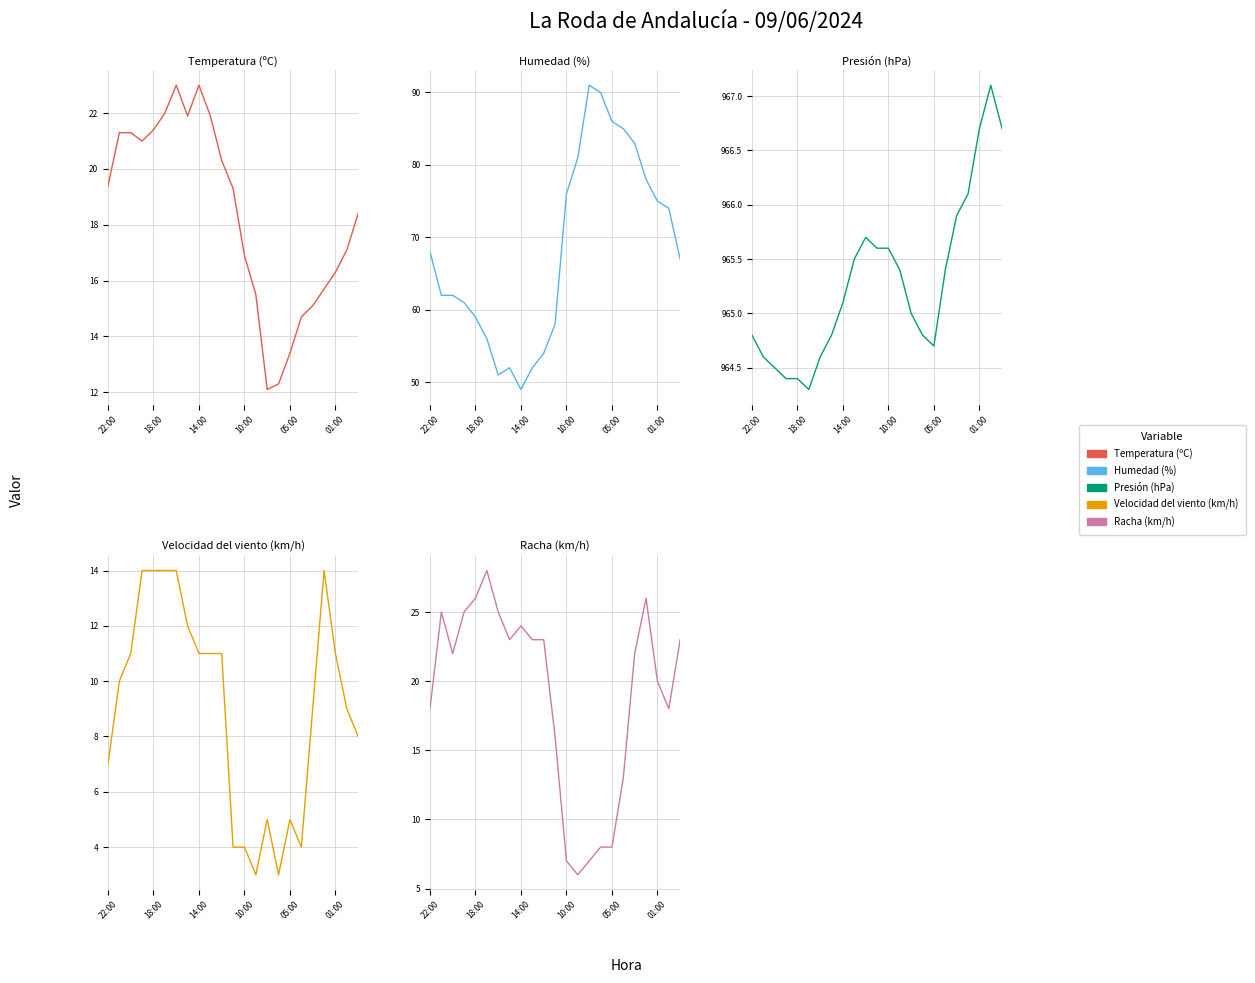

Is it true that Humedad (%) equals 75.0 at 01:00?

True